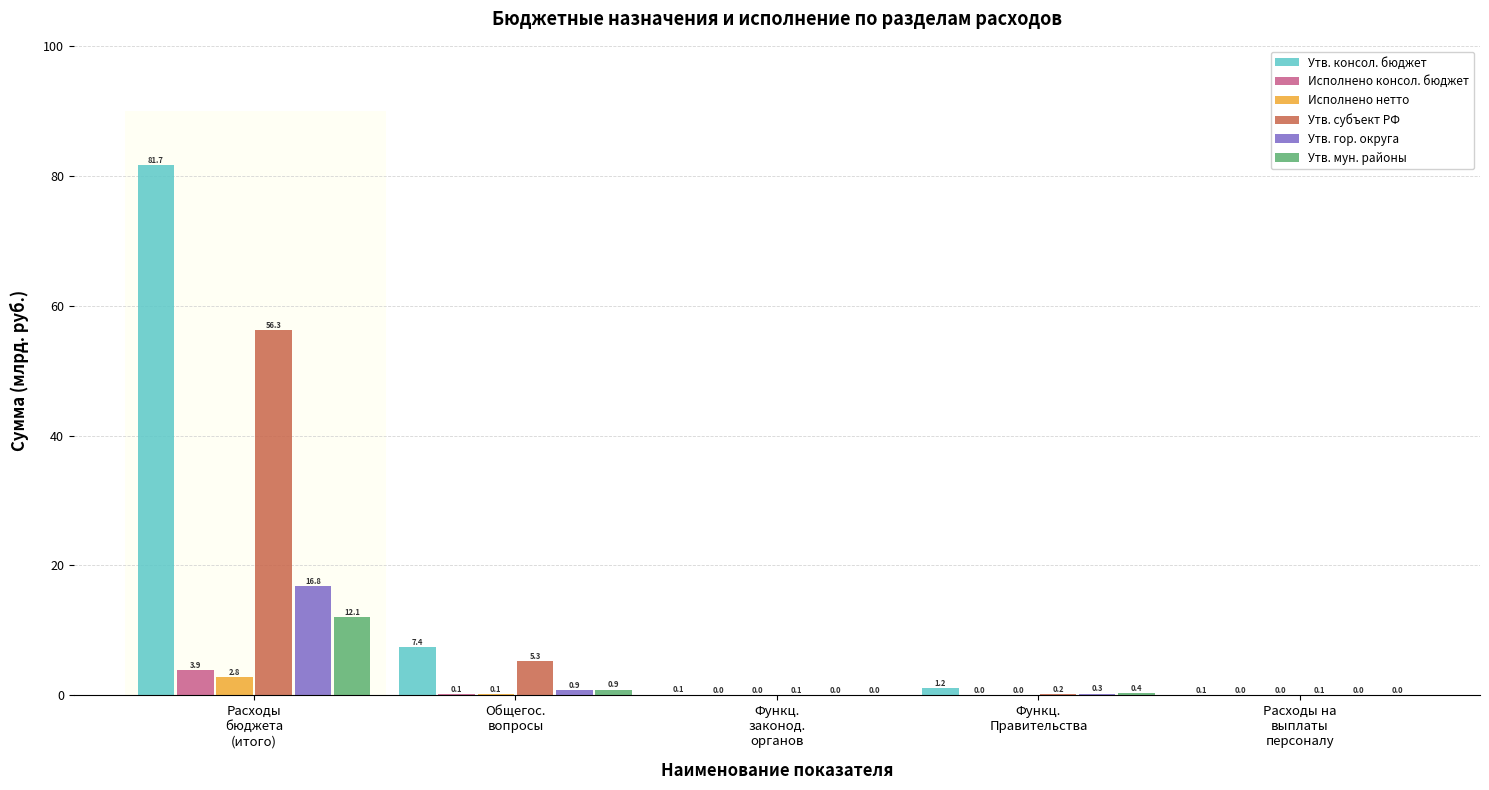

What is the sum of all Утв. мун. районы values?

13.4